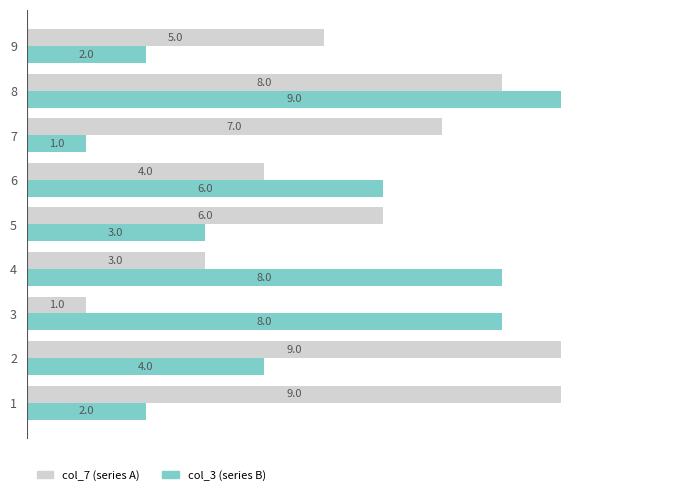

Rank the series at 4 from highest to lowest value.

col_3 (series B), col_7 (series A)